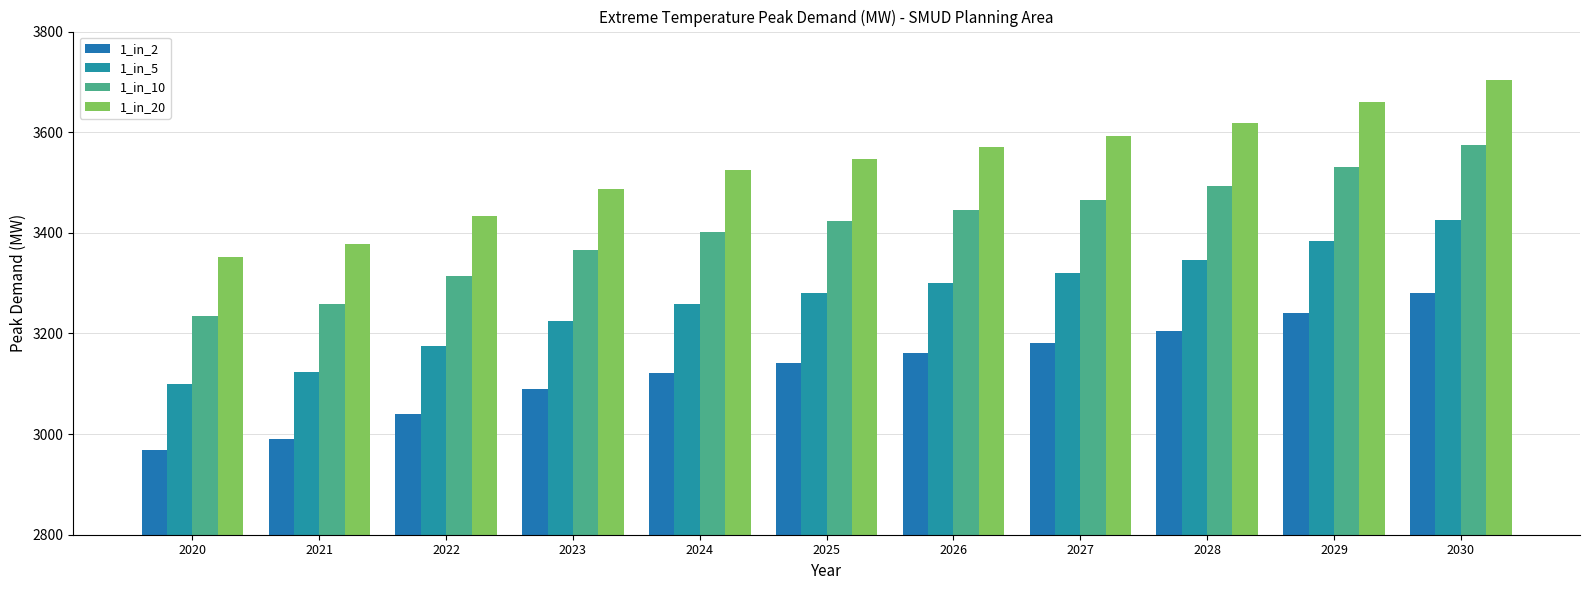

True or false: 1_in_2 has a value of 1249.2 at 2029.

False